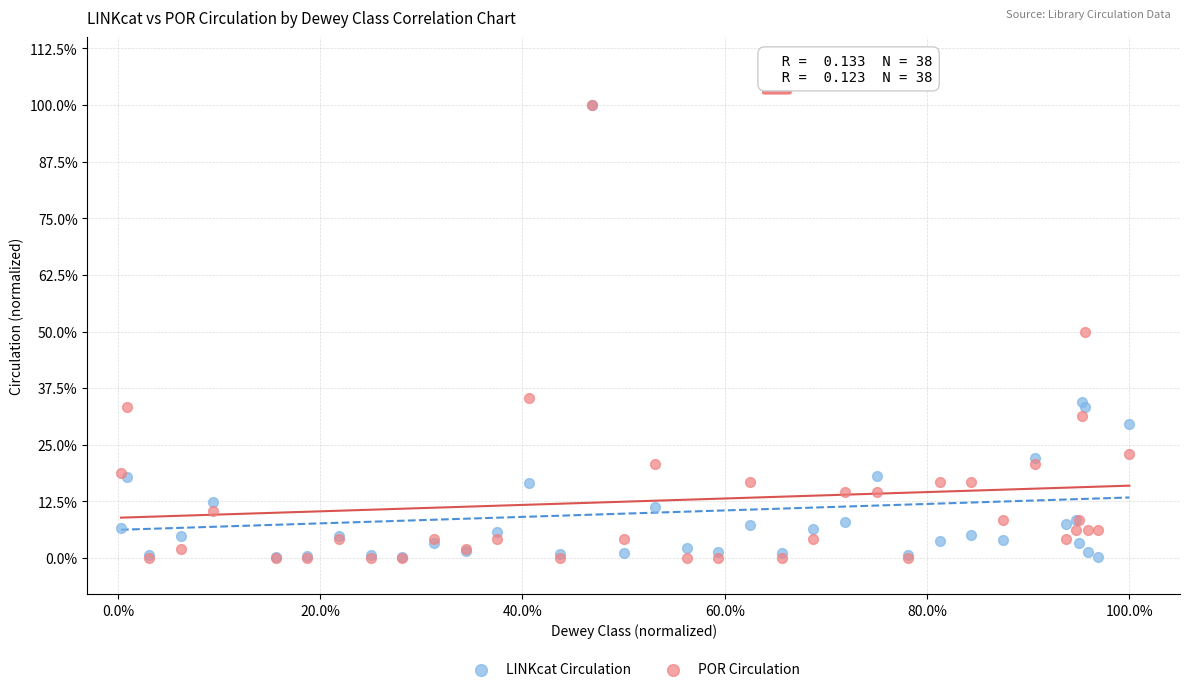

What are all the series names shown in the legend?

LINKcat Circulation, POR Circulation